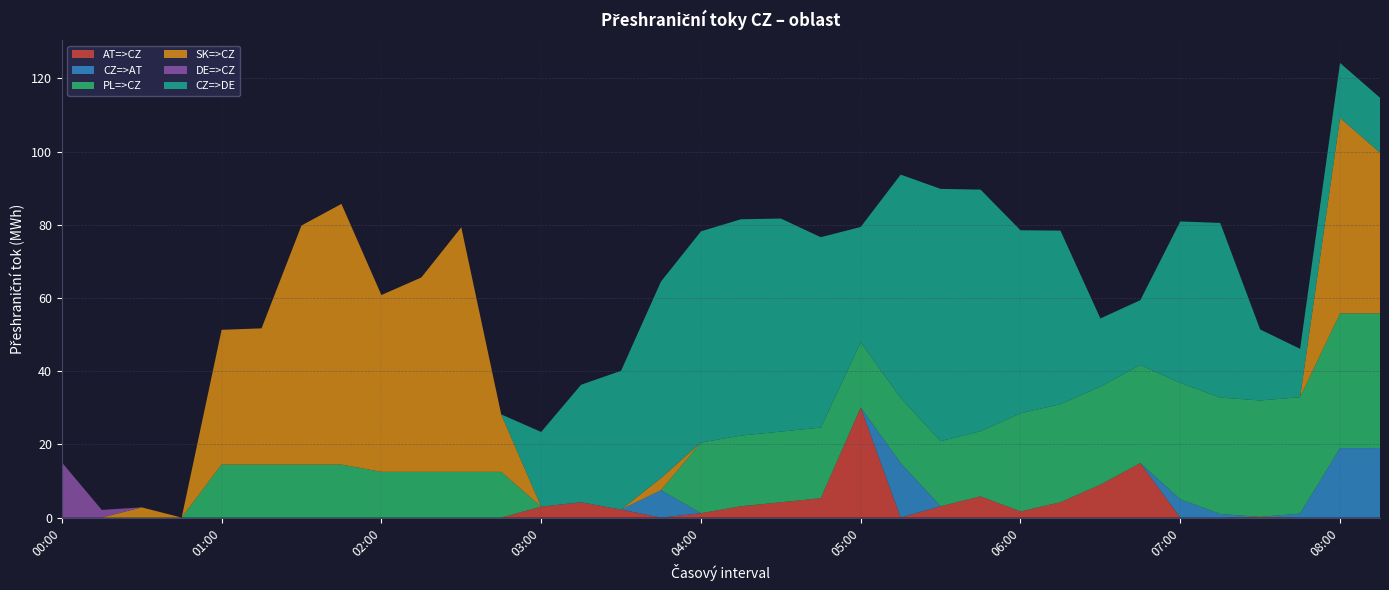

Reading left to right, what are all the values shown in this chart?

AT=>CZ: 00:00=0.0	00:15=0.0	00:30=0.0	00:45=0.0	01:00=0.0	01:15=0.0	01:30=0.0	01:45=0.0	02:00=0.0	02:15=0.0	02:30=0.0	02:45=0.0	03:00=3.0	03:15=4.2	03:30=2.2	03:45=0.0	04:00=1.2	04:15=3.1	04:30=4.2	04:45=5.3	05:00=30.1	05:15=0.0	05:30=3.1	05:45=5.8	06:00=1.7	06:15=4.2	06:30=9.0	06:45=14.9	07:00=0.0	07:15=0.0	07:30=0.2	07:45=0.0	08:00=0.0	08:15=0.0
CZ=>AT: 00:00=0.0	00:15=0.0	00:30=0.0	00:45=0.0	01:00=0.0	01:15=0.0	01:30=0.0	01:45=0.0	02:00=0.0	02:15=0.0	02:30=0.0	02:45=0.0	03:00=0.0	03:15=0.0	03:30=0.0	03:45=7.5	04:00=0.0	04:15=0.0	04:30=0.0	04:45=0.0	05:00=0.0	05:15=14.9	05:30=0.0	05:45=0.0	06:00=0.0	06:15=0.0	06:30=0.0	06:45=0.0	07:00=5.0	07:15=1.0	07:30=0.0	07:45=1.1	08:00=19.0	08:15=19.0
PL=>CZ: 00:00=0.0	00:15=0.0	00:30=0.0	00:45=0.0	01:00=14.5	01:15=14.5	01:30=14.5	01:45=14.5	02:00=12.5	02:15=12.5	02:30=12.5	02:45=12.5	03:00=0.0	03:15=0.0	03:30=0.0	03:45=0.0	04:00=19.3	04:15=19.3	04:30=19.3	04:45=19.3	05:00=17.8	05:15=17.8	05:30=17.8	05:45=17.8	06:00=26.8	06:15=26.8	06:30=26.8	06:45=26.8	07:00=31.8	07:15=31.8	07:30=31.8	07:45=31.8	08:00=36.8	08:15=36.8
SK=>CZ: 00:00=0.0	00:15=0.0	00:30=2.8	00:45=0.0	01:00=36.8	01:15=37.2	01:30=65.3	01:45=71.2	02:00=48.3	02:15=53.1	02:30=66.8	02:45=15.7	03:00=0.0	03:15=0.0	03:30=0.0	03:45=3.3	04:00=0.0	04:15=0.0	04:30=0.0	04:45=0.0	05:00=0.0	05:15=0.0	05:30=0.0	05:45=0.0	06:00=0.0	06:15=0.0	06:30=0.0	06:45=0.0	07:00=0.0	07:15=0.0	07:30=0.0	07:45=0.0	08:00=53.4	08:15=43.9
DE=>CZ: 00:00=15.1	00:15=2.1	00:30=0.0	00:45=0.0	01:00=0.0	01:15=0.0	01:30=0.0	01:45=0.0	02:00=0.0	02:15=0.0	02:30=0.0	02:45=0.0	03:00=0.0	03:15=0.0	03:30=0.0	03:45=0.0	04:00=0.0	04:15=0.0	04:30=0.0	04:45=0.0	05:00=0.0	05:15=0.0	05:30=0.0	05:45=0.0	06:00=0.0	06:15=0.0	06:30=0.0	06:45=0.0	07:00=0.0	07:15=0.0	07:30=0.0	07:45=0.0	08:00=0.0	08:15=0.0
CZ=>DE: 00:00=0.0	00:15=0.0	00:30=0.0	00:45=0.0	01:00=0.0	01:15=0.0	01:30=0.0	01:45=0.0	02:00=0.0	02:15=0.0	02:30=0.0	02:45=0.0	03:00=20.4	03:15=32.1	03:30=37.9	03:45=53.7	04:00=57.7	04:15=59.1	04:30=58.2	04:45=52.0	05:00=31.5	05:15=61.0	05:30=68.9	05:45=66.0	06:00=50.0	06:15=47.4	06:30=18.6	06:45=17.7	07:00=44.1	07:15=47.7	07:30=19.4	07:45=13.2	08:00=15.0	08:15=15.0